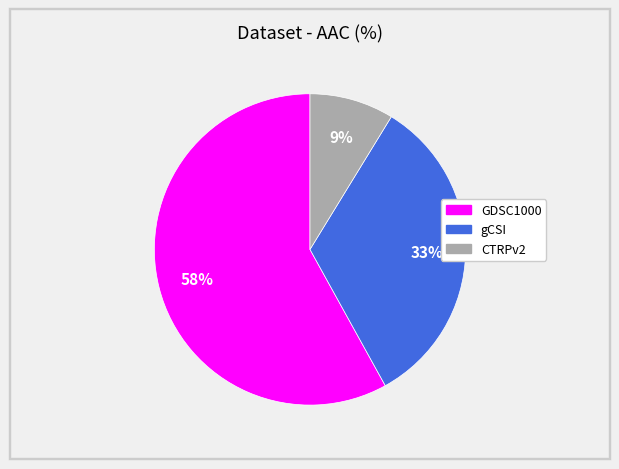

To the nearest percent, what is the difference between the largest and smallest slice percentages?

49%